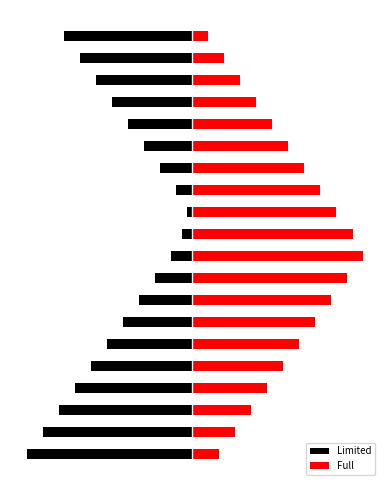

What is the minimum value shown in the chart?

-31